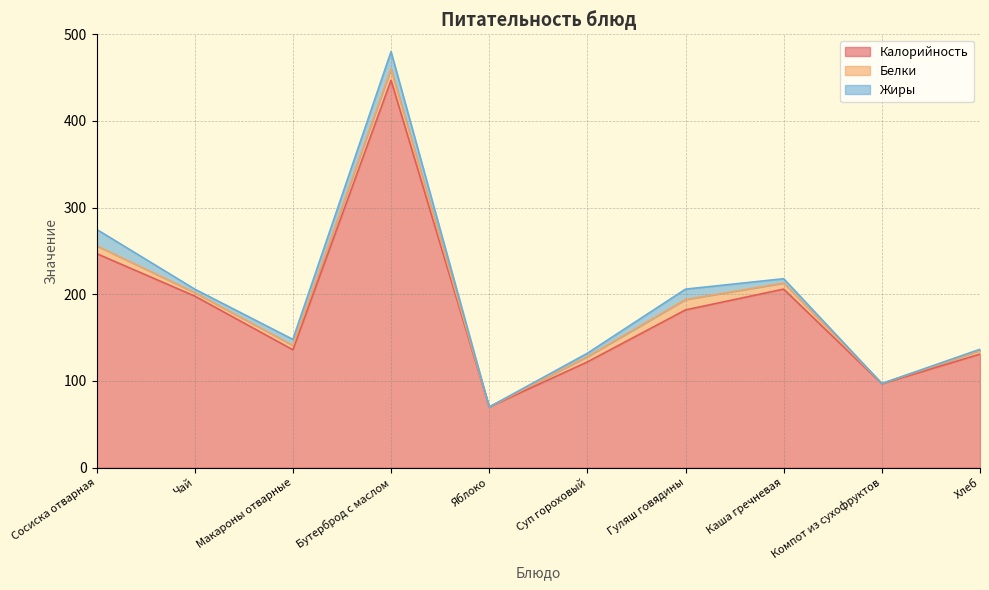

At which category does the chart reach its minimum across all series?

Яблоко